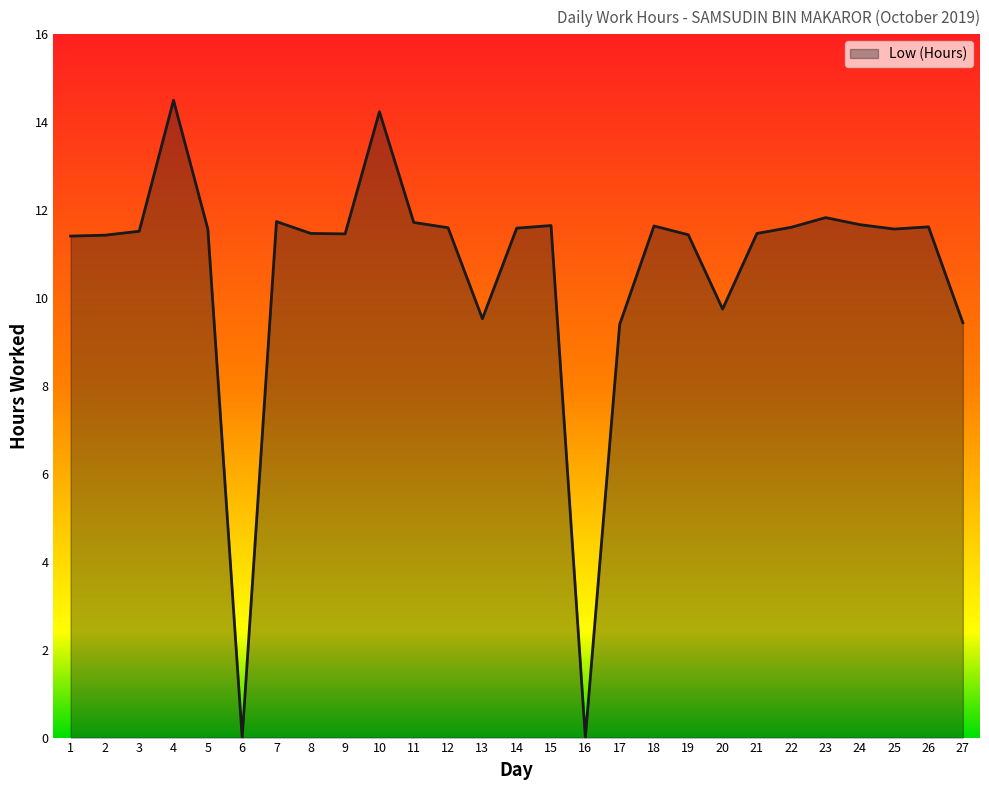

What is the difference between the maximum and minimum values?

14.5